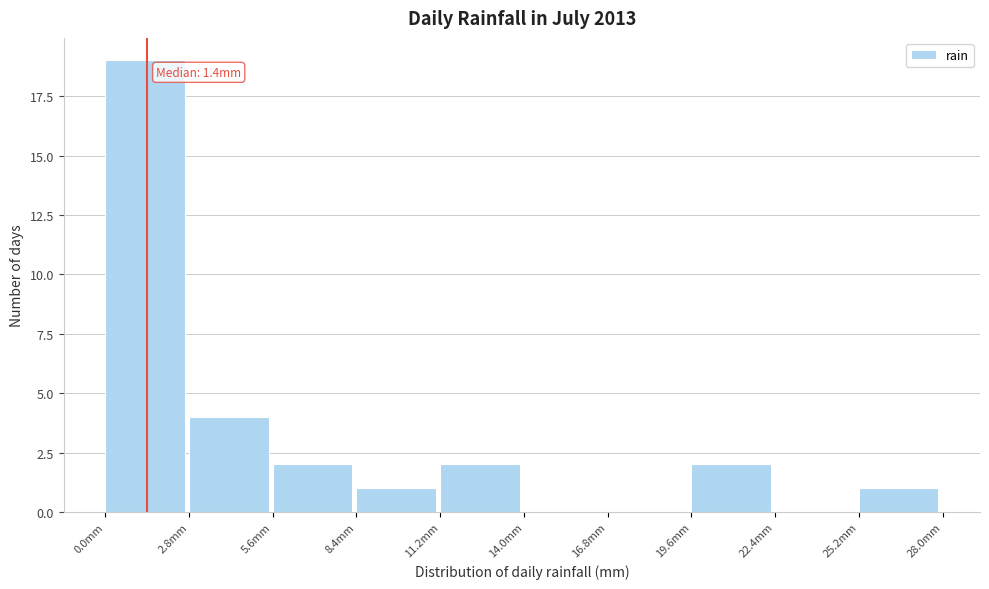

Over which range of the x-axis is the bar tallest?

0.0 to 2.8